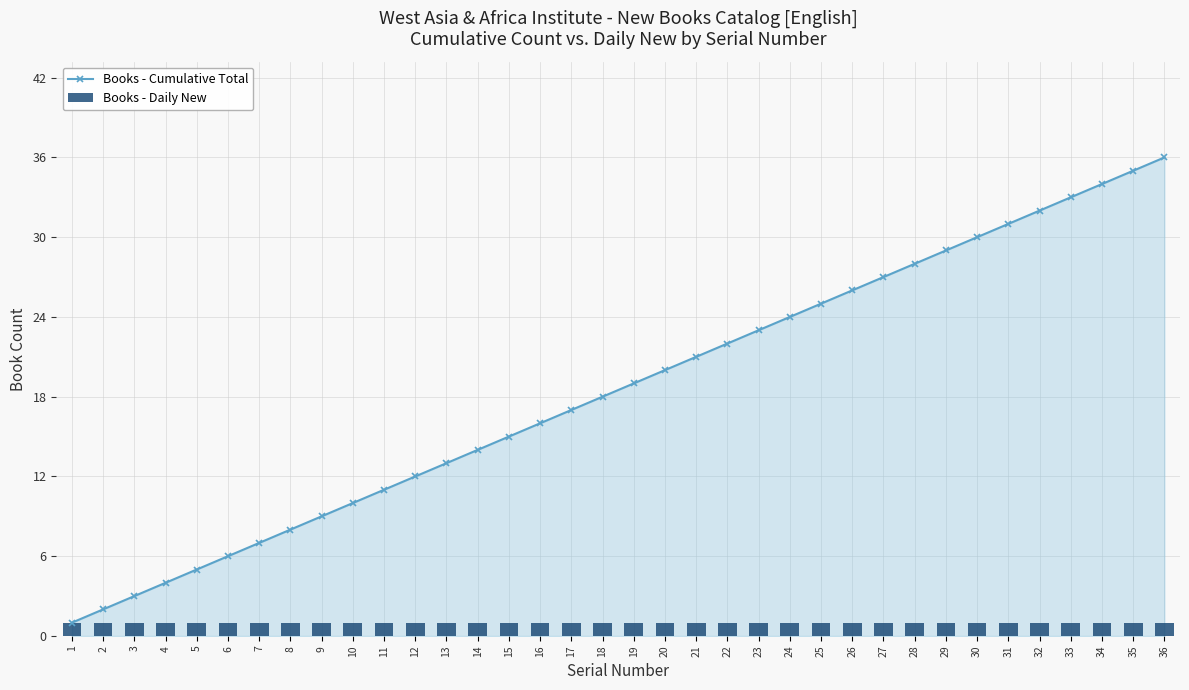

What is the lowest value of the Books - Daily New series?

1